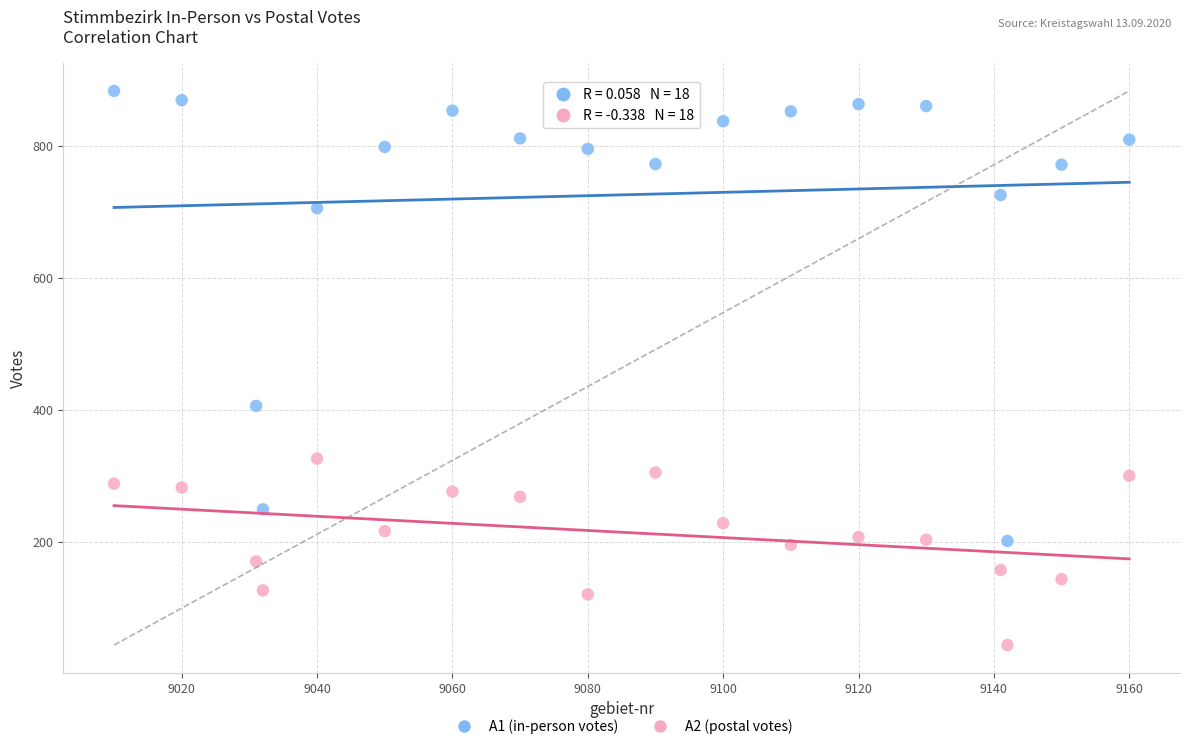

Across all series, what Y value is closest to 463?

406